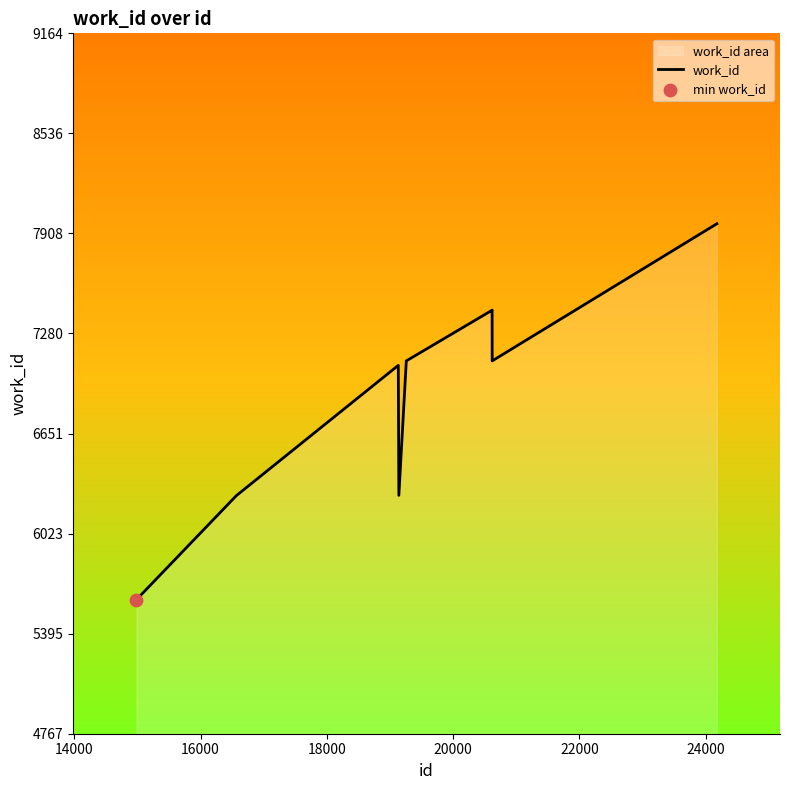

What is the maximum value shown in the chart?

7969